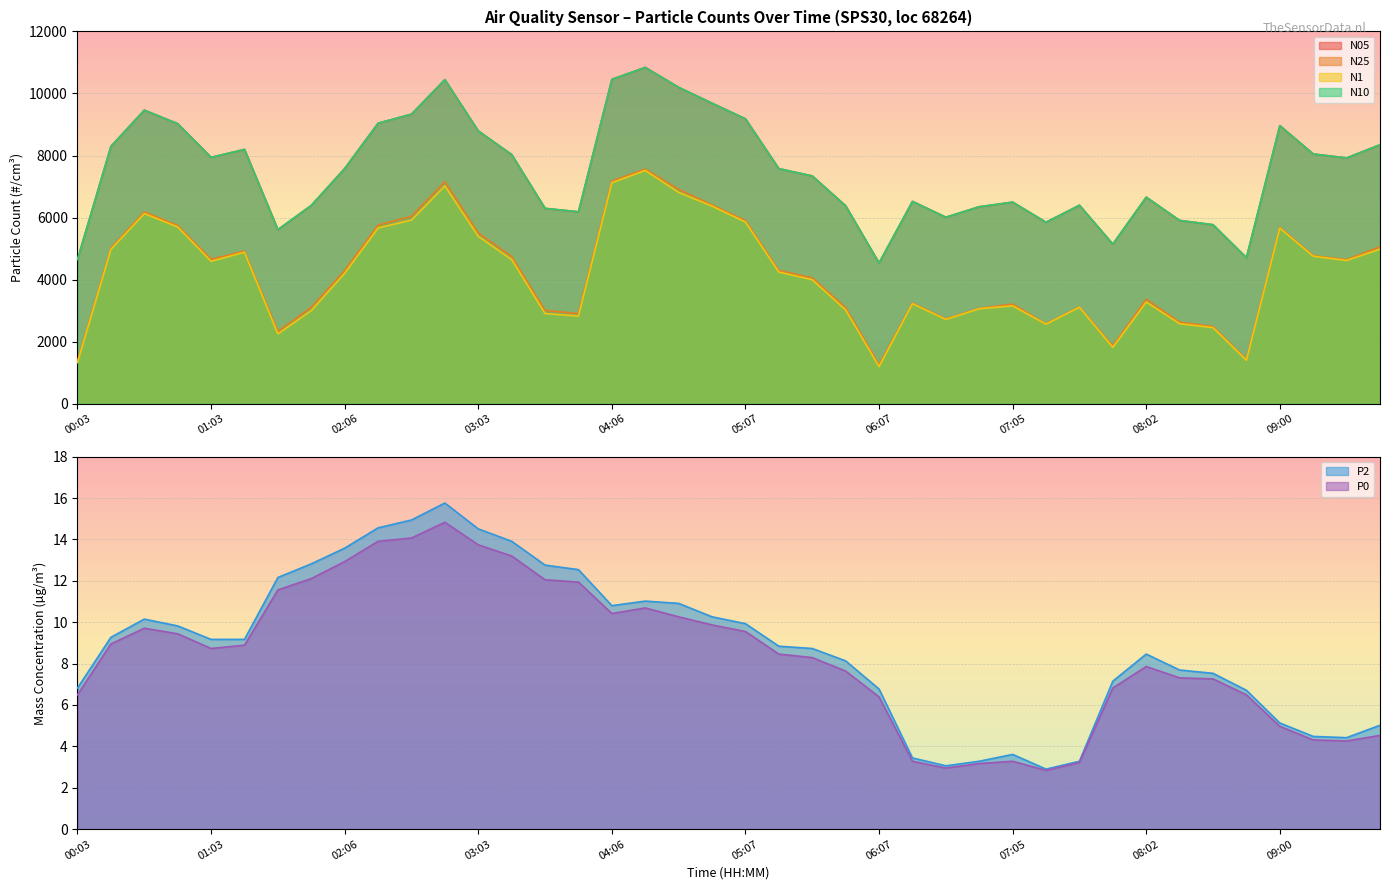

What is the label of the 14th point from the left?

03:19